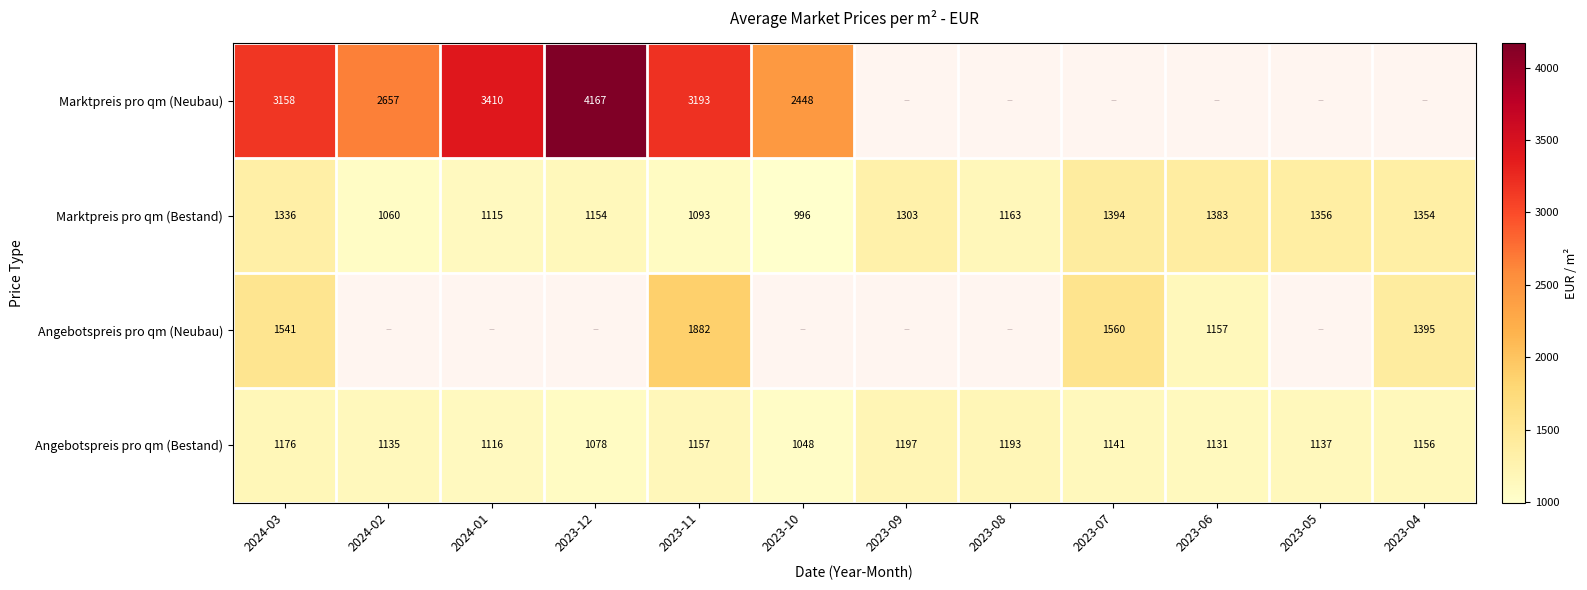

The Angebotspreis pro qm (Bestand) series shows 1175.9 at 2024-03. True or false?

True